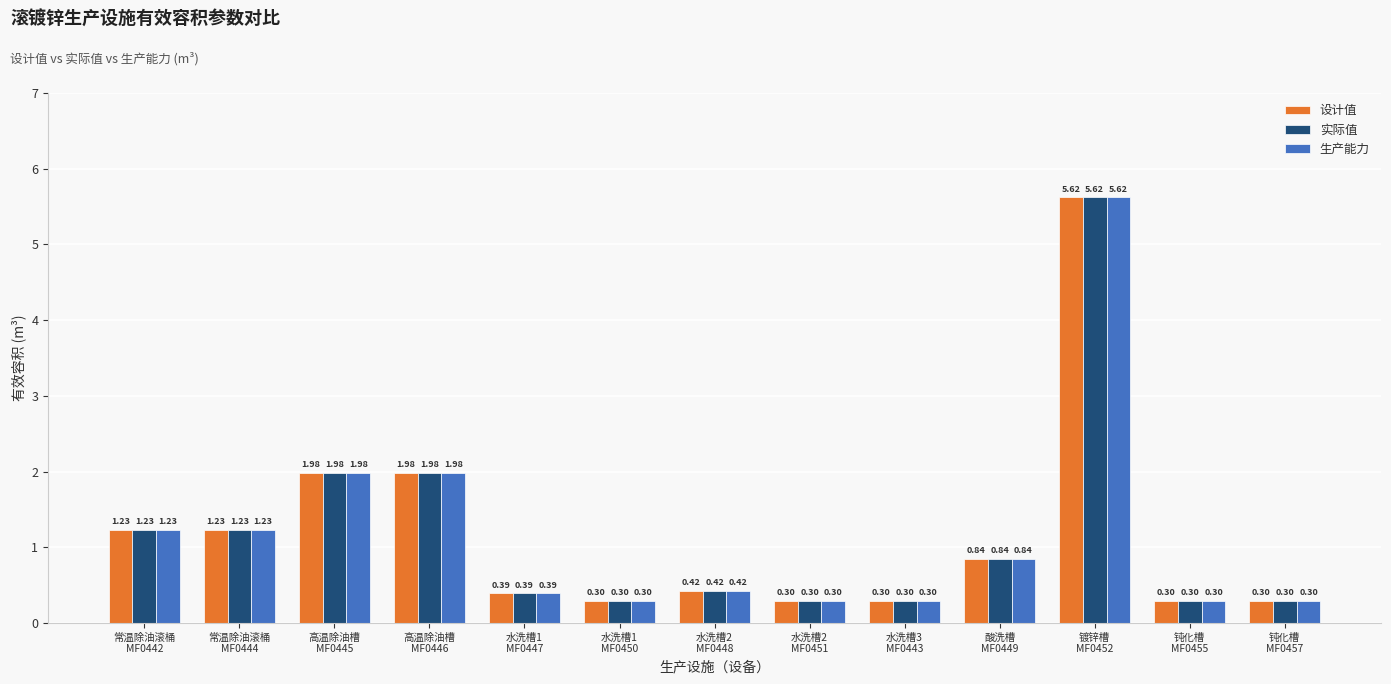

How many data points does each series have?

13